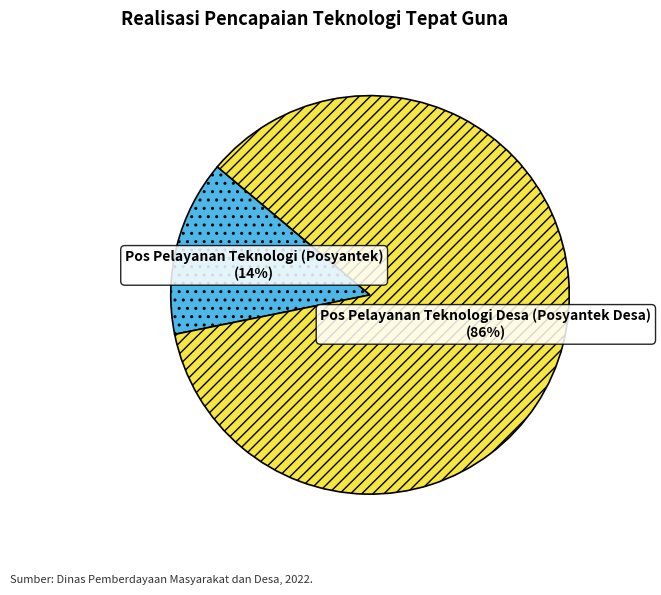

True or false: Pos Pelayanan Teknologi Desa (Posyantek Desa) accounts for 86% of the total.

True